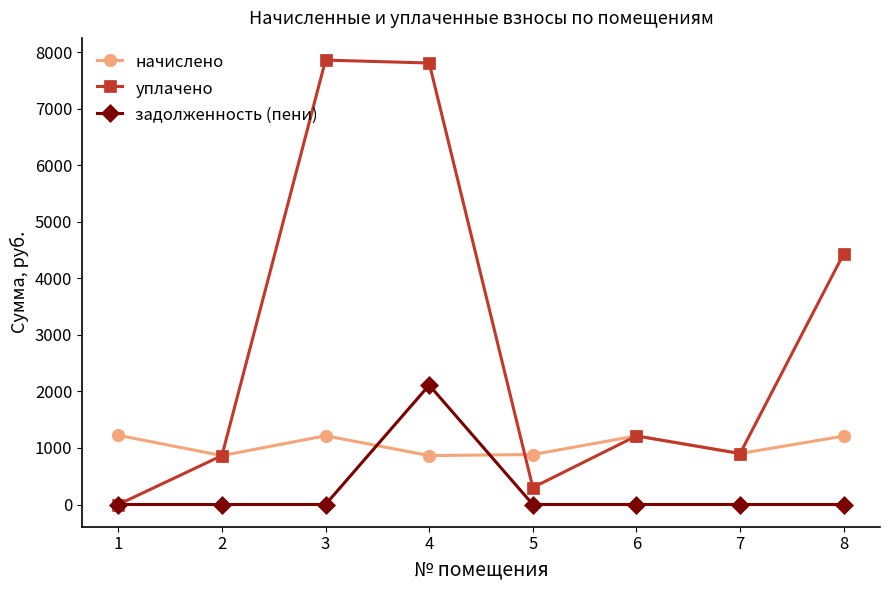

True or false: начислено and задолженность (пени) intersect in this chart.

True